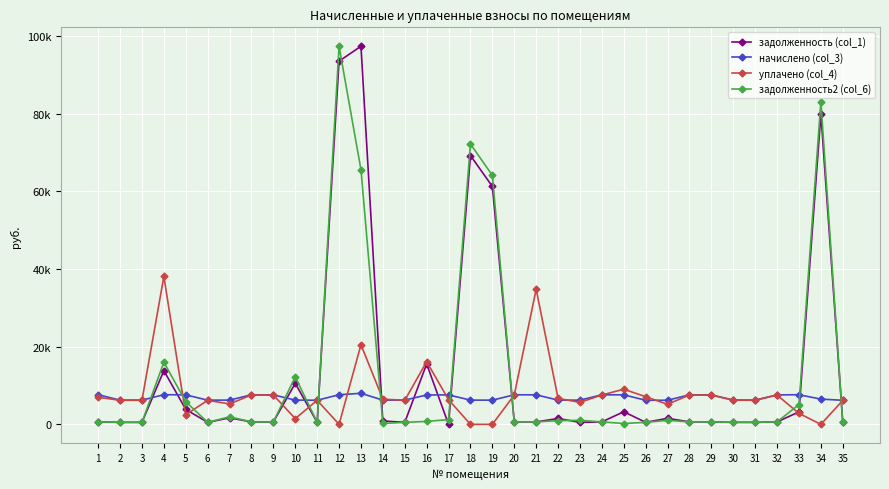

The уплачено (col_4) series shows 8257.0 at 2. True or false?

False